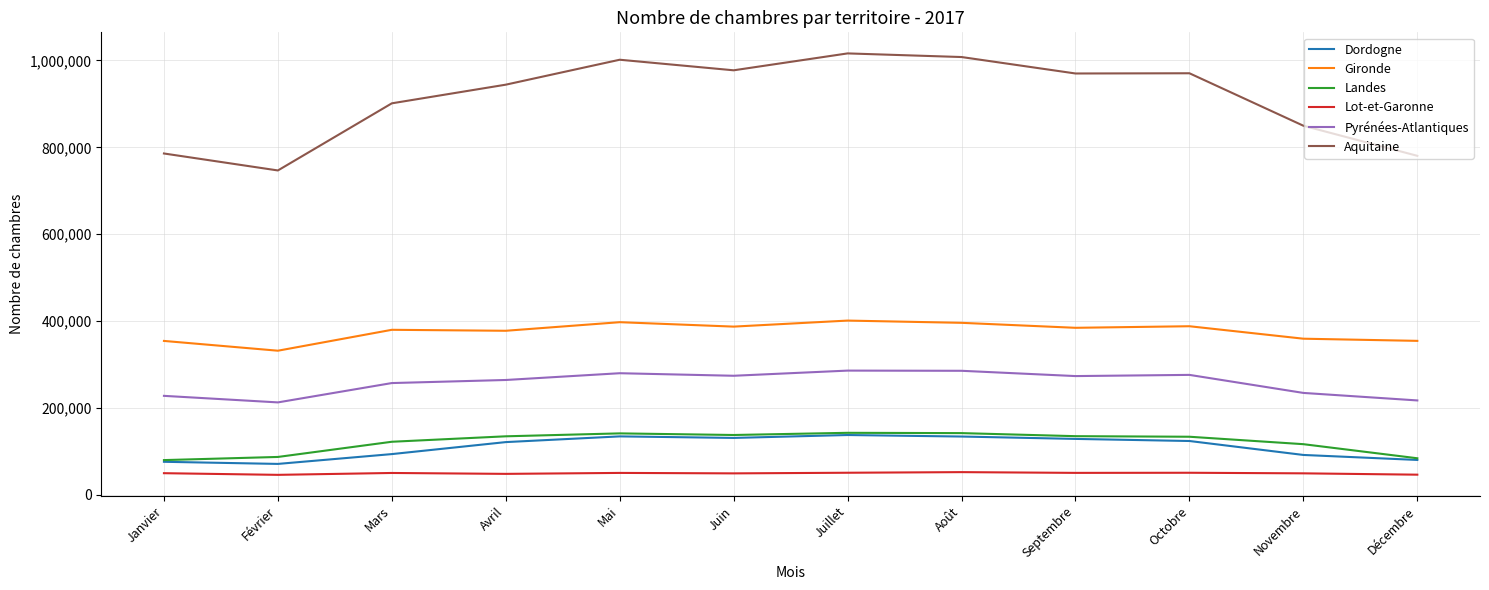

True or false: Dordogne and Lot-et-Garonne cross at least once.

False